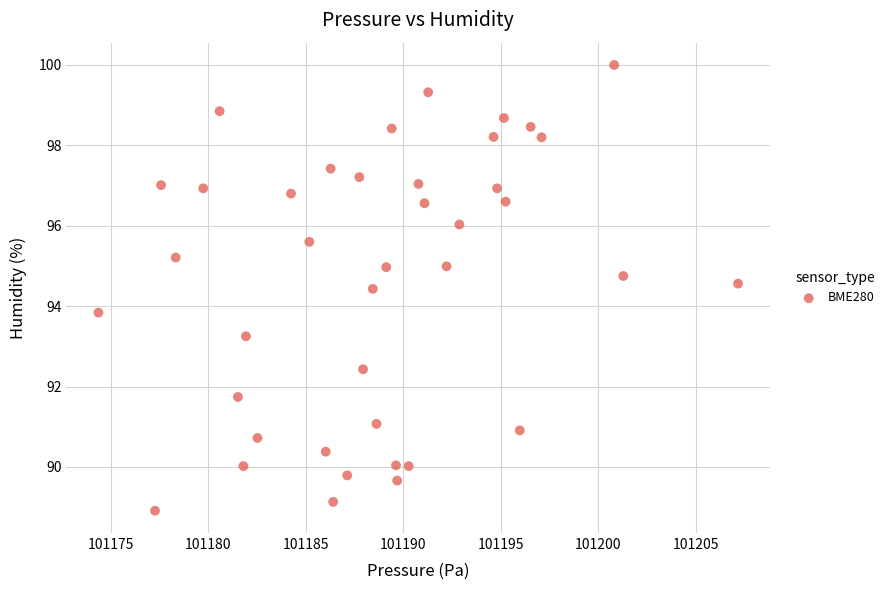

What Y value in the scatter plot is closest to 94?

93.8